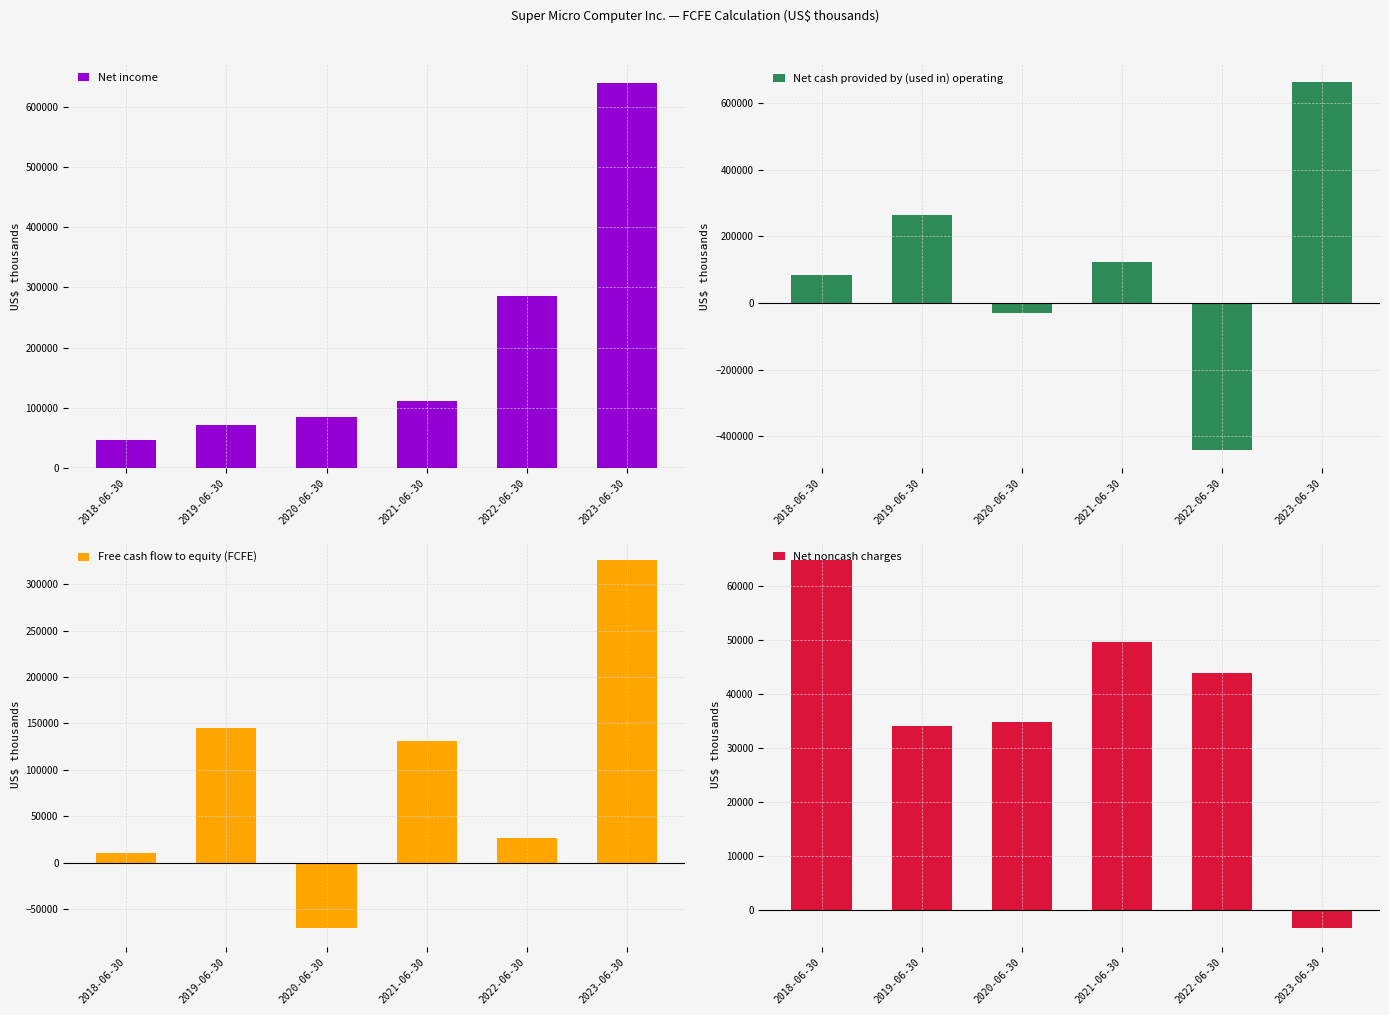

Reading left to right, what are all the values shown in this chart?

Net income: 2018-06-30=46165	2019-06-30=71918	2020-06-30=84308	2021-06-30=111865	2022-06-30=285163	2023-06-30=639998
Net cash provided by (used in) operating: 2018-06-30=84347	2019-06-30=262554	2020-06-30=-30334	2021-06-30=122955	2022-06-30=-440801	2023-06-30=663580
Free cash flow to equity (FCFE): 2018-06-30=10373	2019-06-30=145195	2020-06-30=-70838	2021-06-30=130808	2022-06-30=26047	2023-06-30=326256
Net noncash charges: 2018-06-30=64759	2019-06-30=34088	2020-06-30=34859	2021-06-30=49609	2022-06-30=43885	2023-06-30=-3286